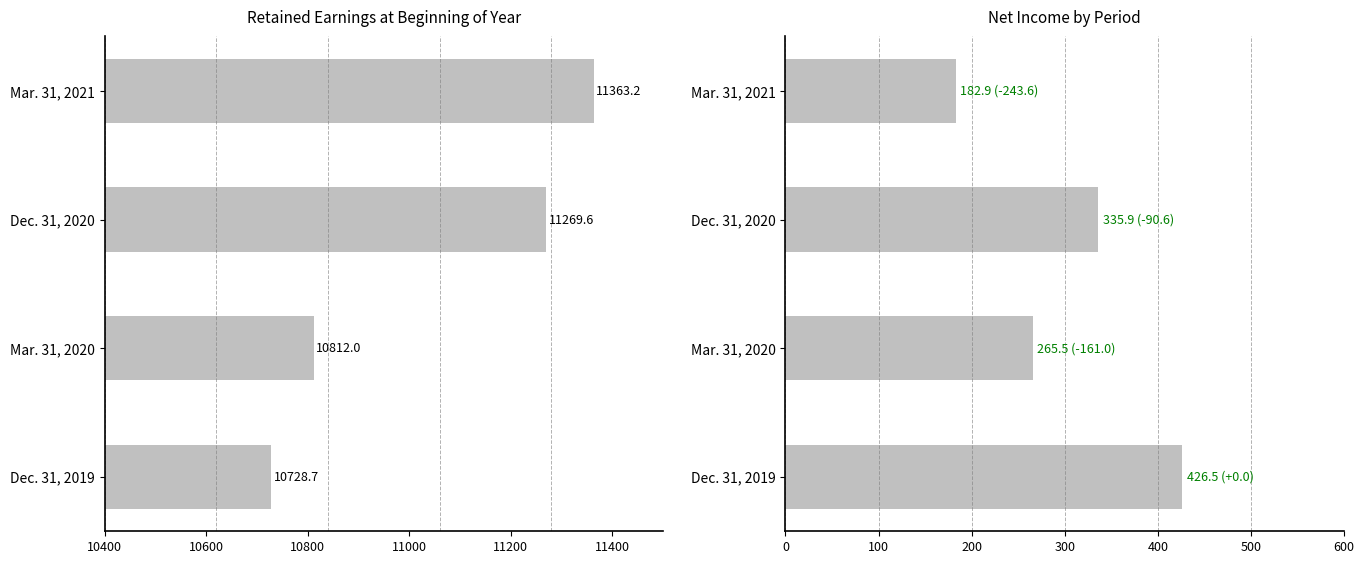

Rank the series by their maximum value, from highest to lowest.

Retained Earnings, Net Income